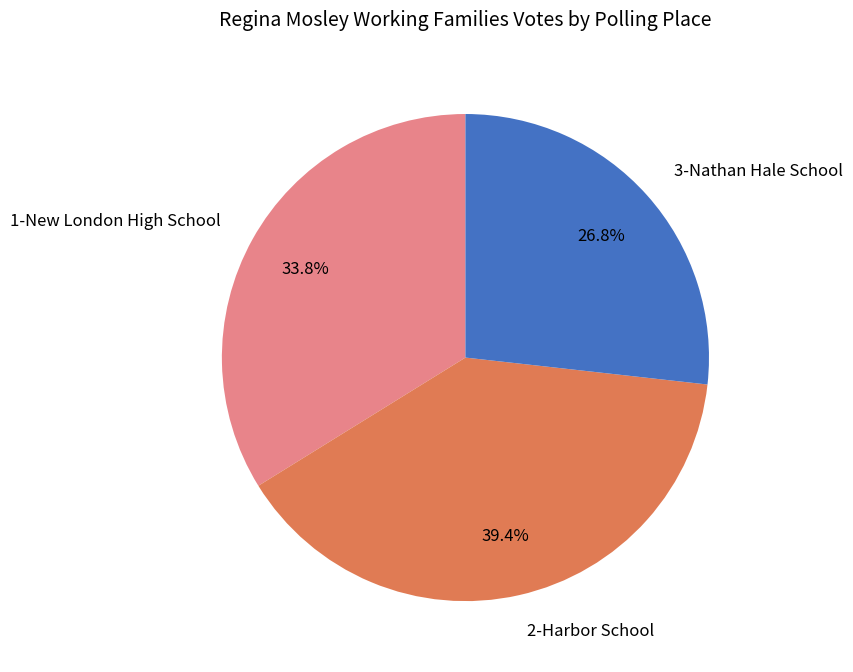

Does 1-New London High School represent more than half of the total?

No